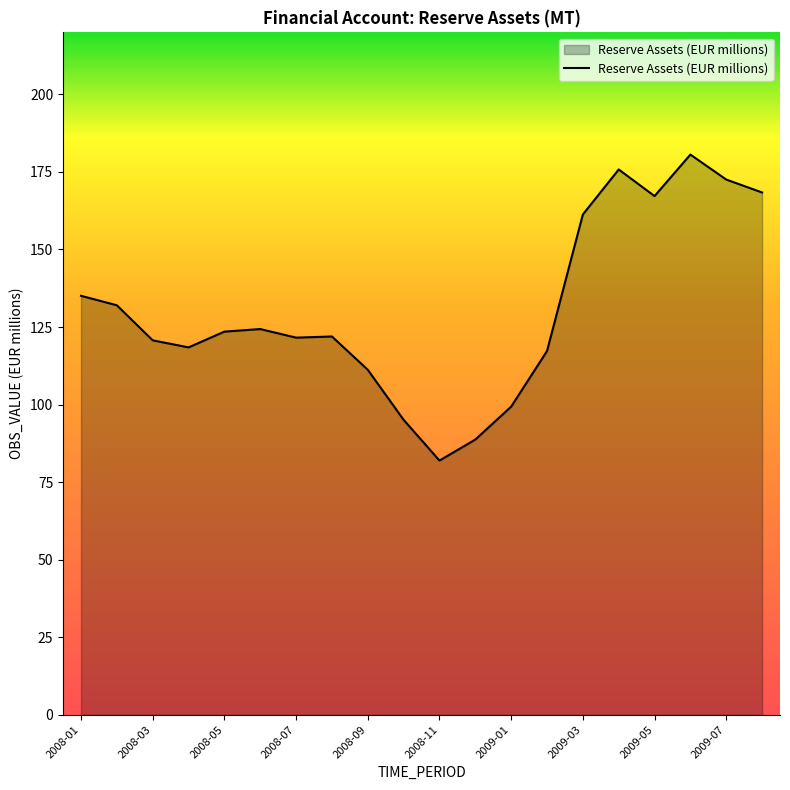

What is the greatest value displayed?

180.6